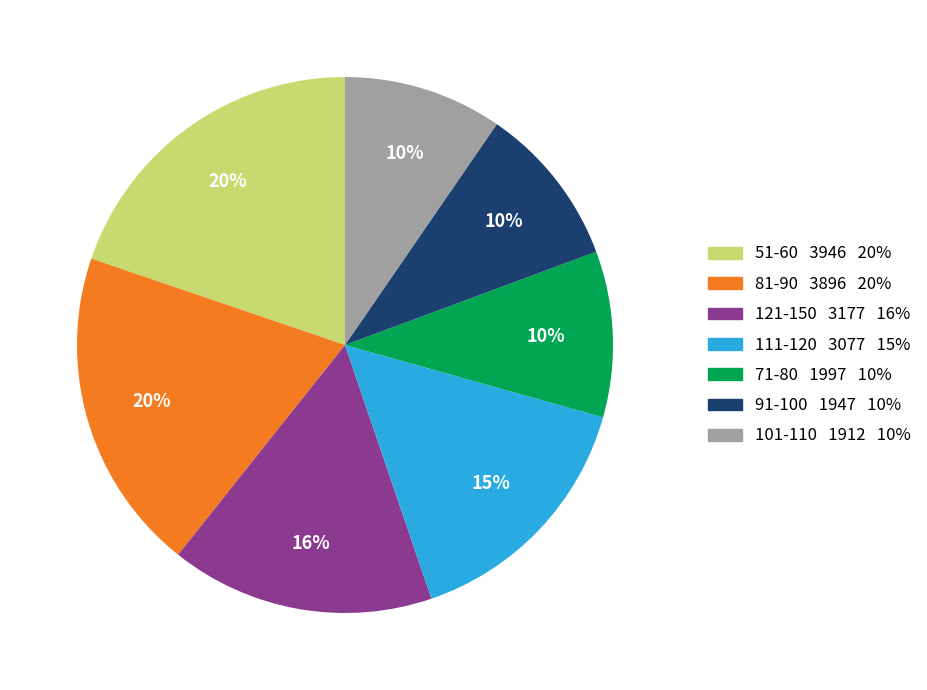

Is there a majority slice in this chart?

No